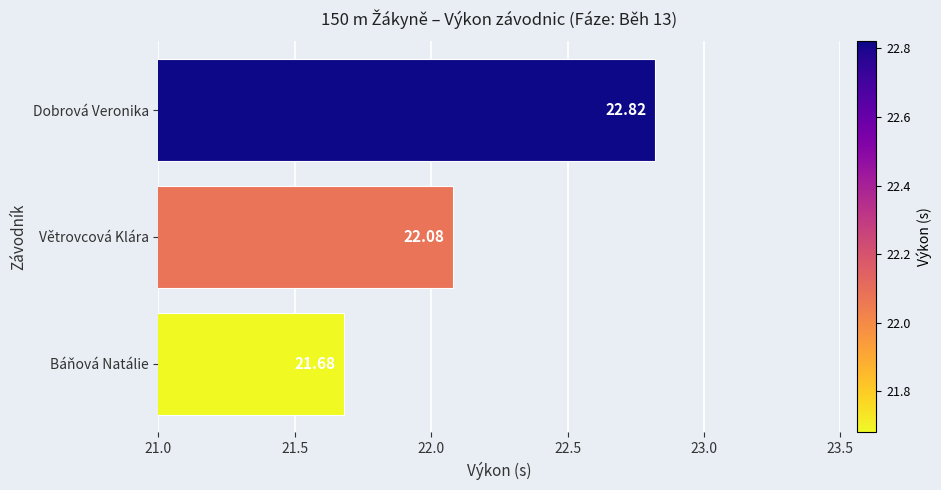

Does the chart contain stacked bars?

No